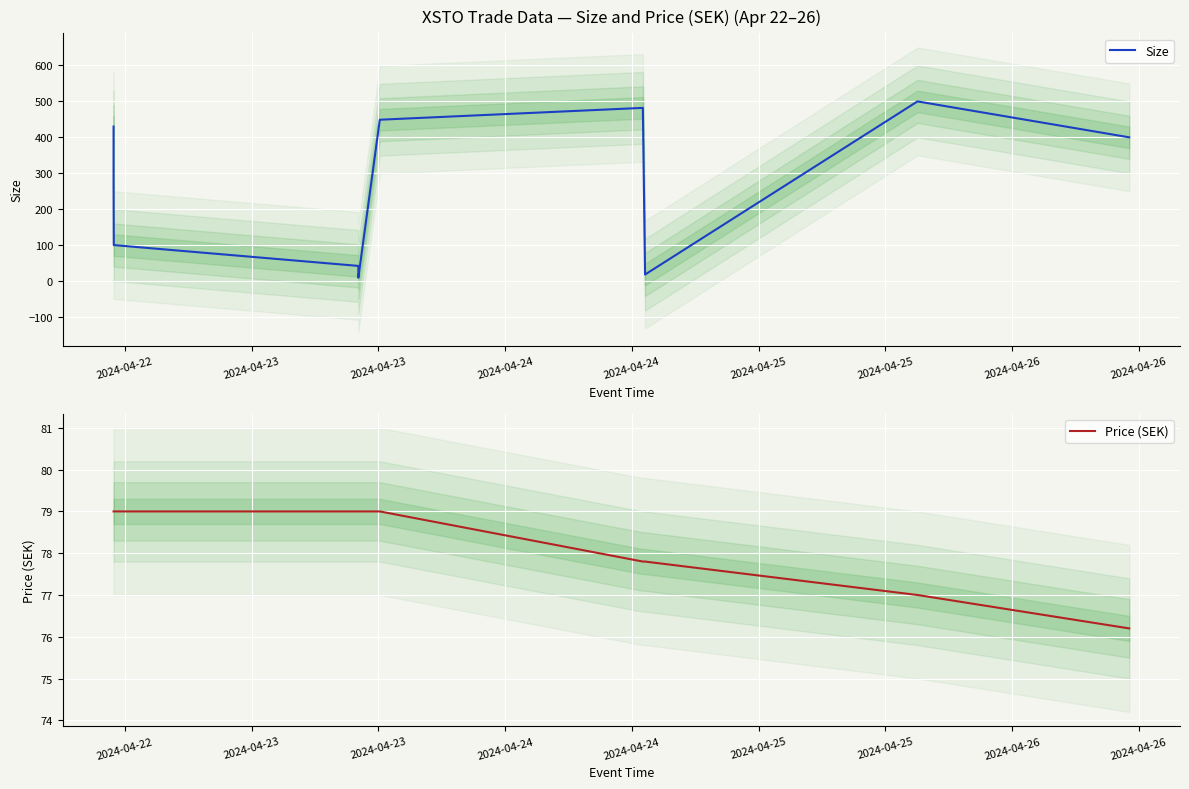

What is the difference between the maximum and minimum values in the Size series?

491.0